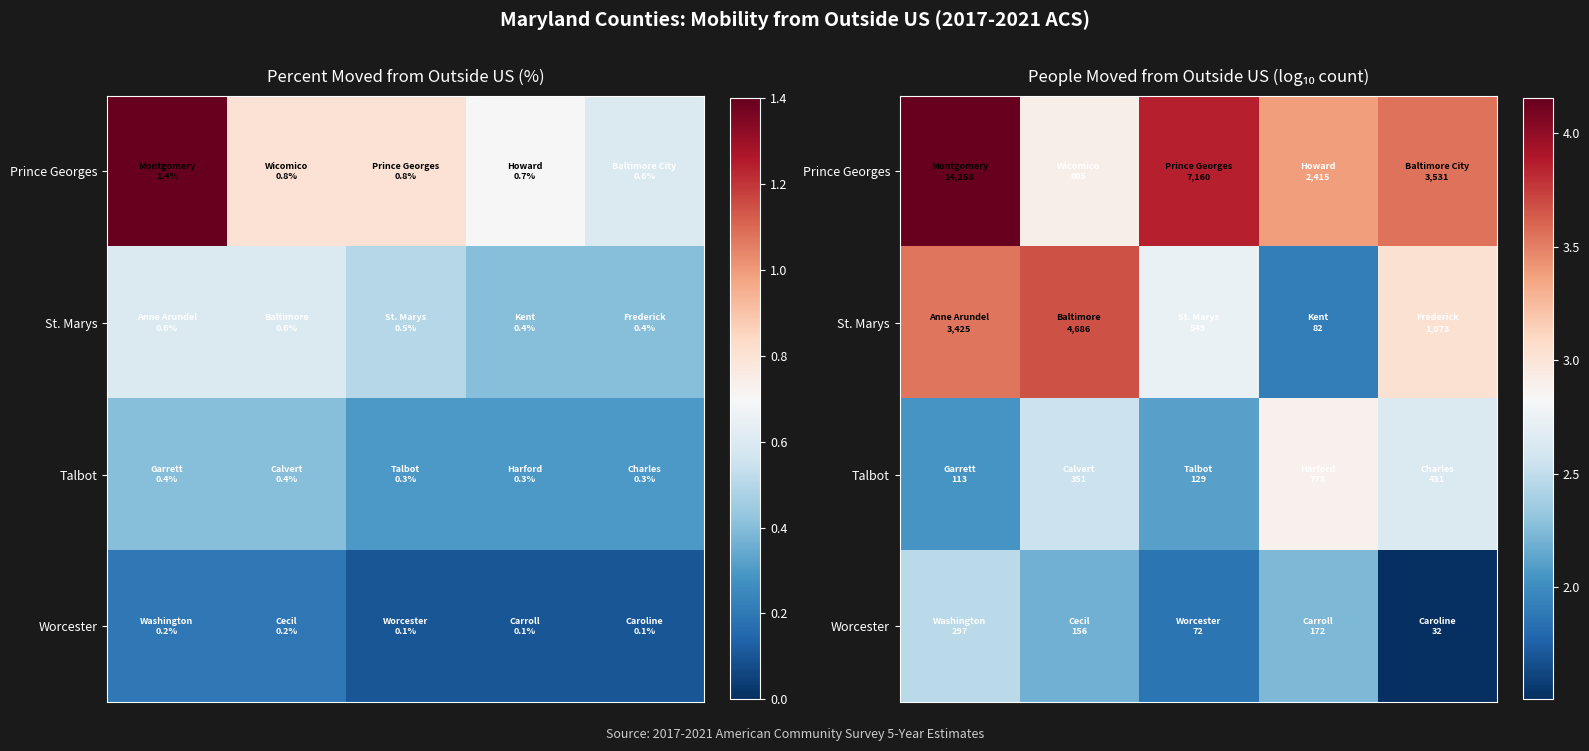

What is the smallest value displayed?

1.5